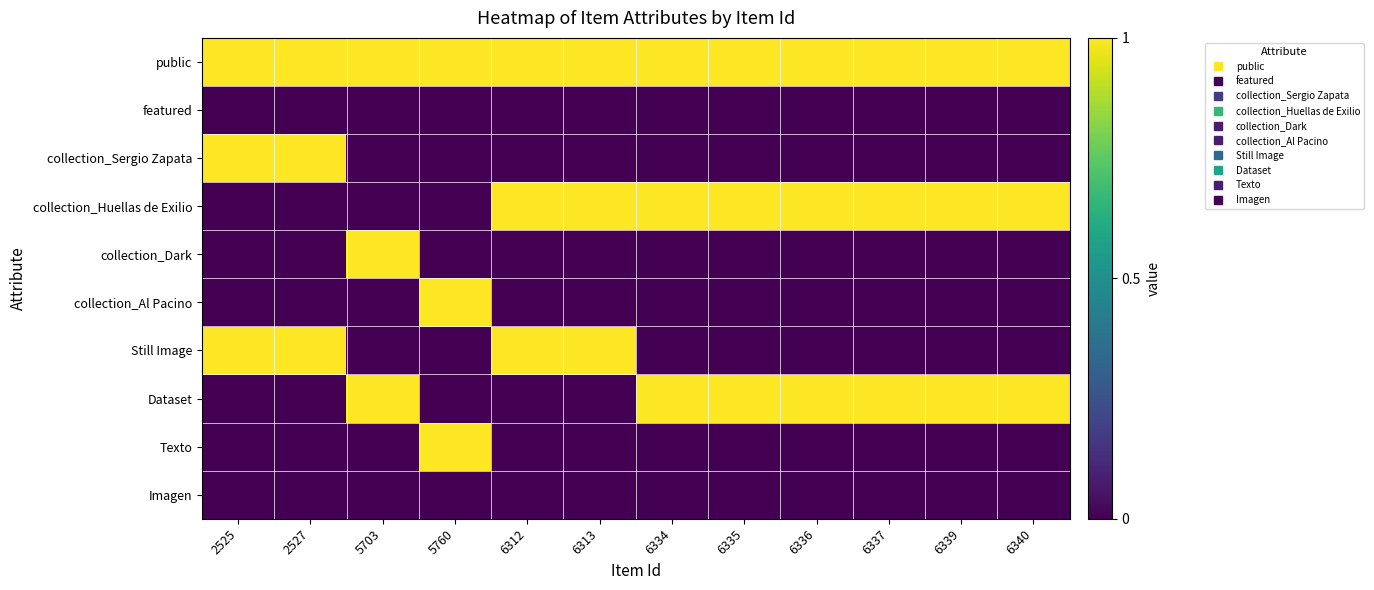

Reading left to right, what are all the values shown in this chart?

public: 2525=1	2527=1	5703=1	5760=1	6312=1	6313=1	6334=1	6335=1	6336=1	6337=1	6339=1	6340=1
featured: 2525=0	2527=0	5703=0	5760=0	6312=0	6313=0	6334=0	6335=0	6336=0	6337=0	6339=0	6340=0
collection_Sergio Zapata: 2525=1	2527=1	5703=0	5760=0	6312=0	6313=0	6334=0	6335=0	6336=0	6337=0	6339=0	6340=0
collection_Huellas de Exilio: 2525=0	2527=0	5703=0	5760=0	6312=1	6313=1	6334=1	6335=1	6336=1	6337=1	6339=1	6340=1
collection_Dark: 2525=0	2527=0	5703=1	5760=0	6312=0	6313=0	6334=0	6335=0	6336=0	6337=0	6339=0	6340=0
collection_Al Pacino: 2525=0	2527=0	5703=0	5760=1	6312=0	6313=0	6334=0	6335=0	6336=0	6337=0	6339=0	6340=0
Still Image: 2525=1	2527=1	5703=0	5760=0	6312=1	6313=1	6334=0	6335=0	6336=0	6337=0	6339=0	6340=0
Dataset: 2525=0	2527=0	5703=1	5760=0	6312=0	6313=0	6334=1	6335=1	6336=1	6337=1	6339=1	6340=1
Texto: 2525=0	2527=0	5703=0	5760=1	6312=0	6313=0	6334=0	6335=0	6336=0	6337=0	6339=0	6340=0
Imagen: 2525=0	2527=0	5703=0	5760=0	6312=0	6313=0	6334=0	6335=0	6336=0	6337=0	6339=0	6340=0